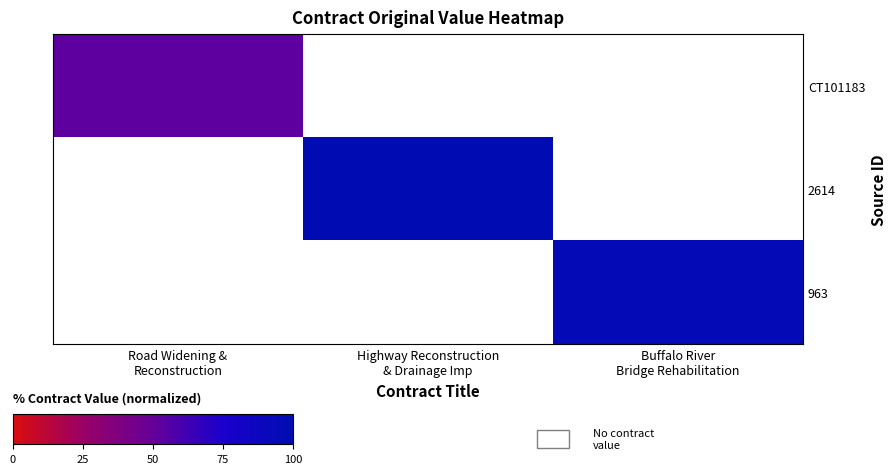

Rank the series by their maximum value, from highest to lowest.

2614, 963, CT101183